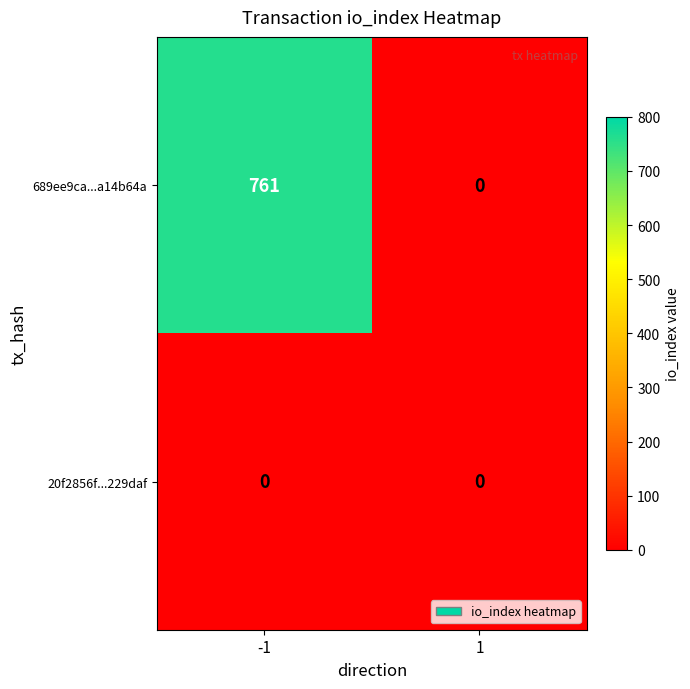

What is the total value across all series at -1?

761